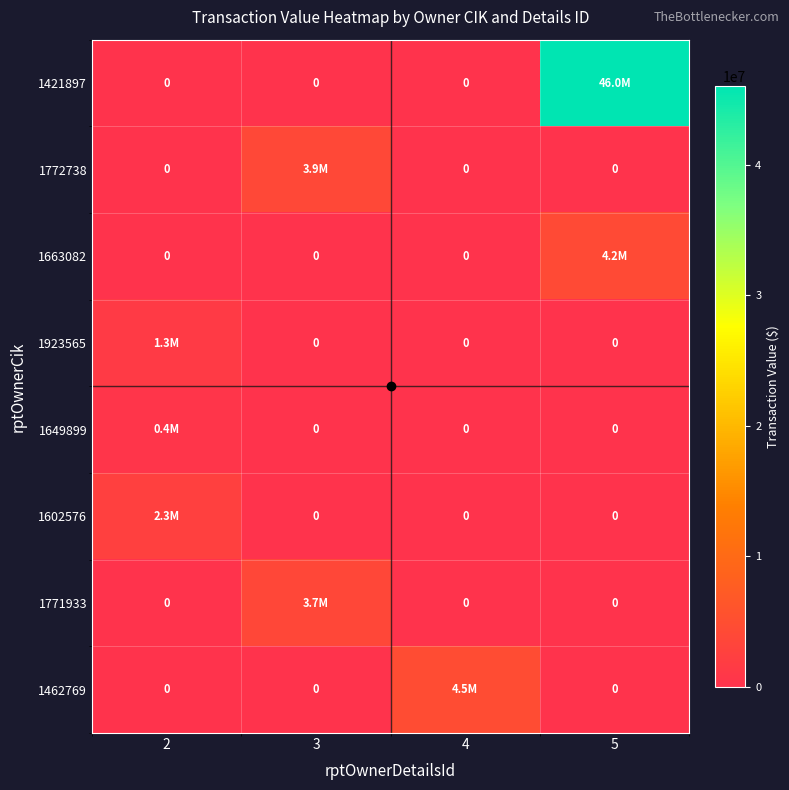

What is the difference between the maximum and minimum values in the 1772738 series?

3860159